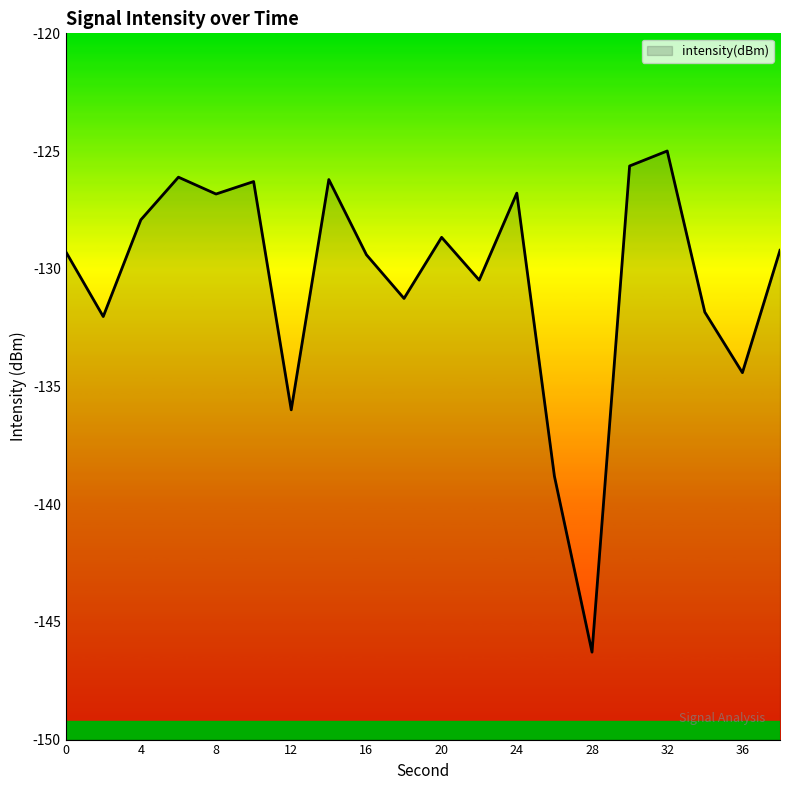

Where does the data first go above -129?

4